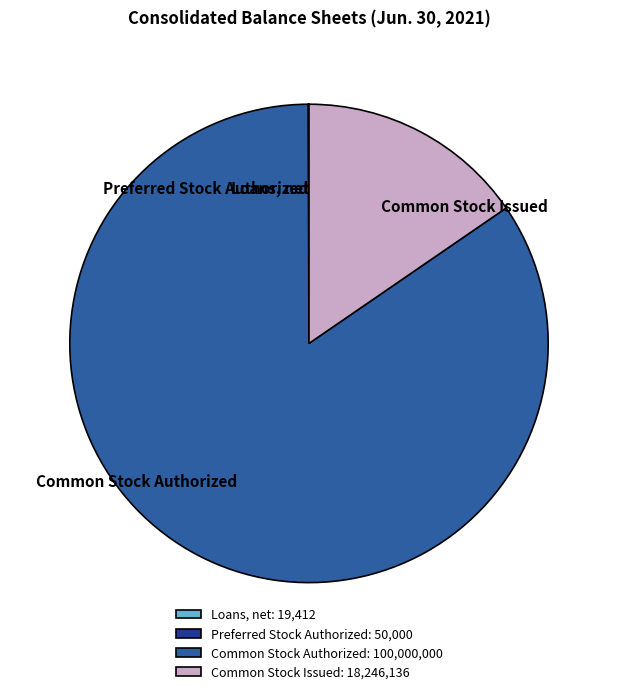

Is there any slice that represents more than half of the pie?

Yes